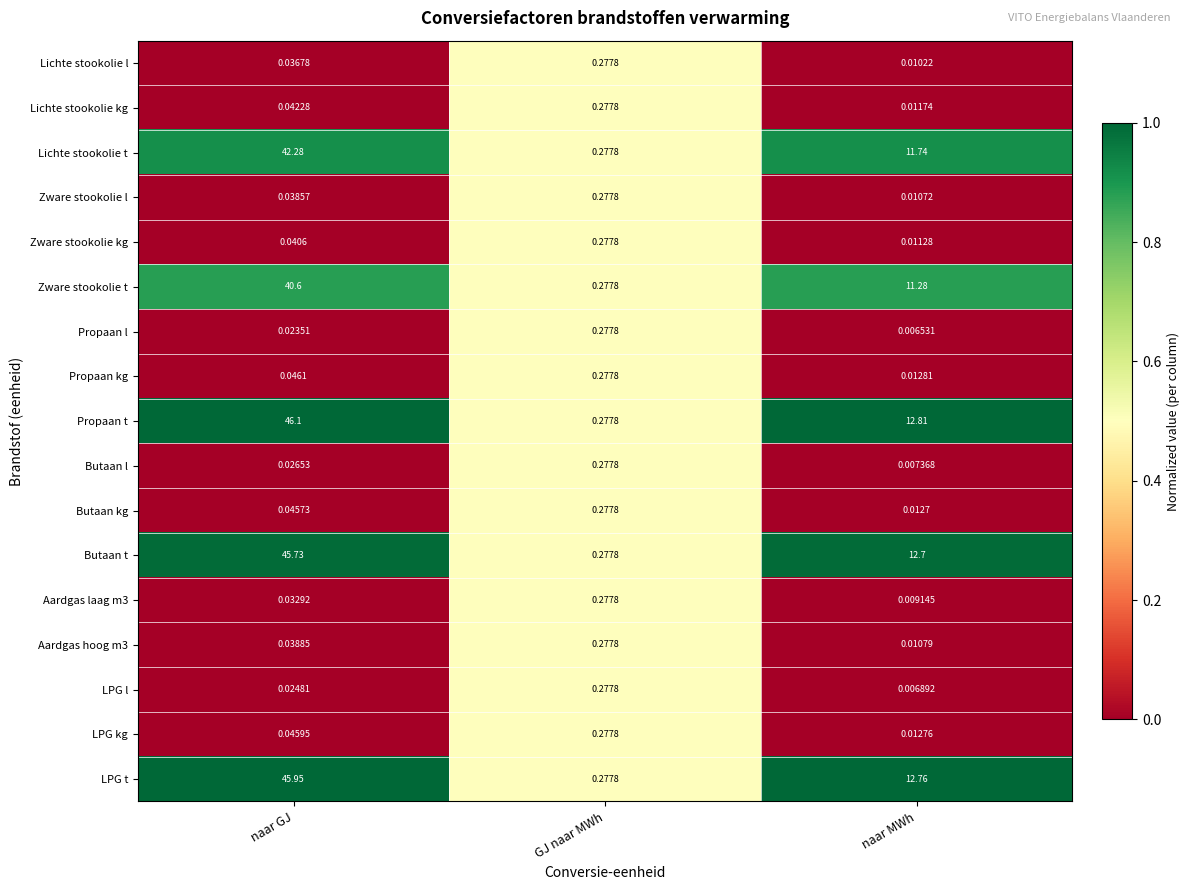

Is the value of Butaan t at naar GJ greater than the value of Lichte stookolie l at GJ naar MWh?

Yes